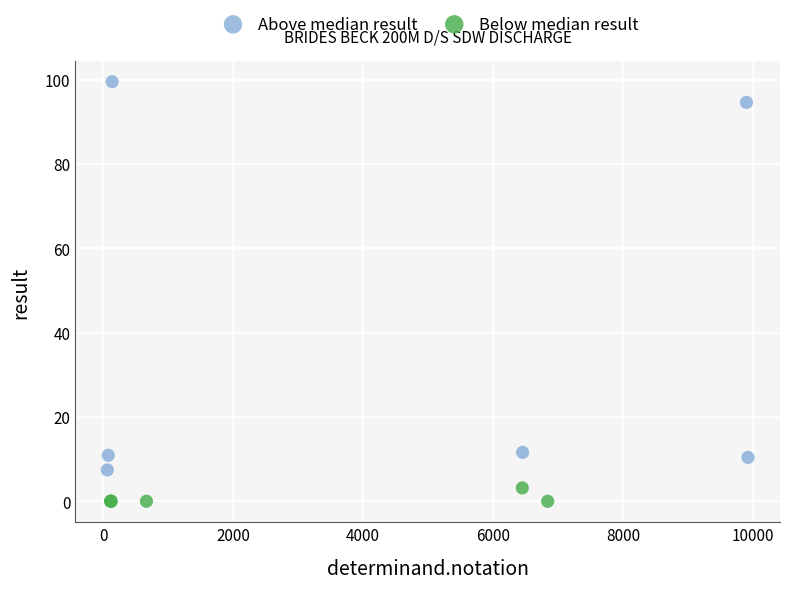

What are all the series names shown in the legend?

Above median result, Below median result